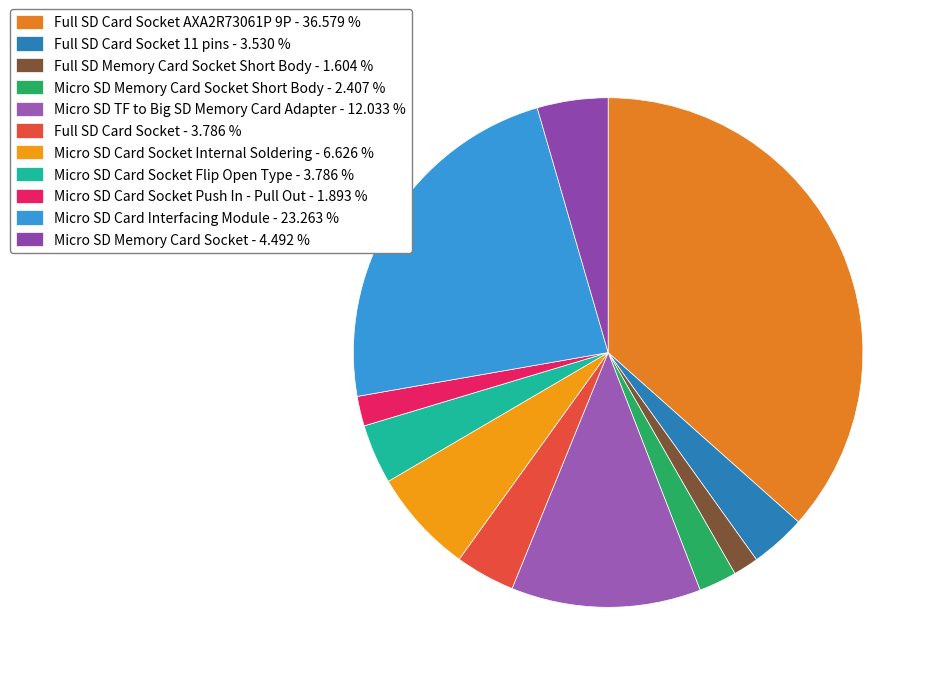

To the nearest percent, what is the average slice percentage?

9%